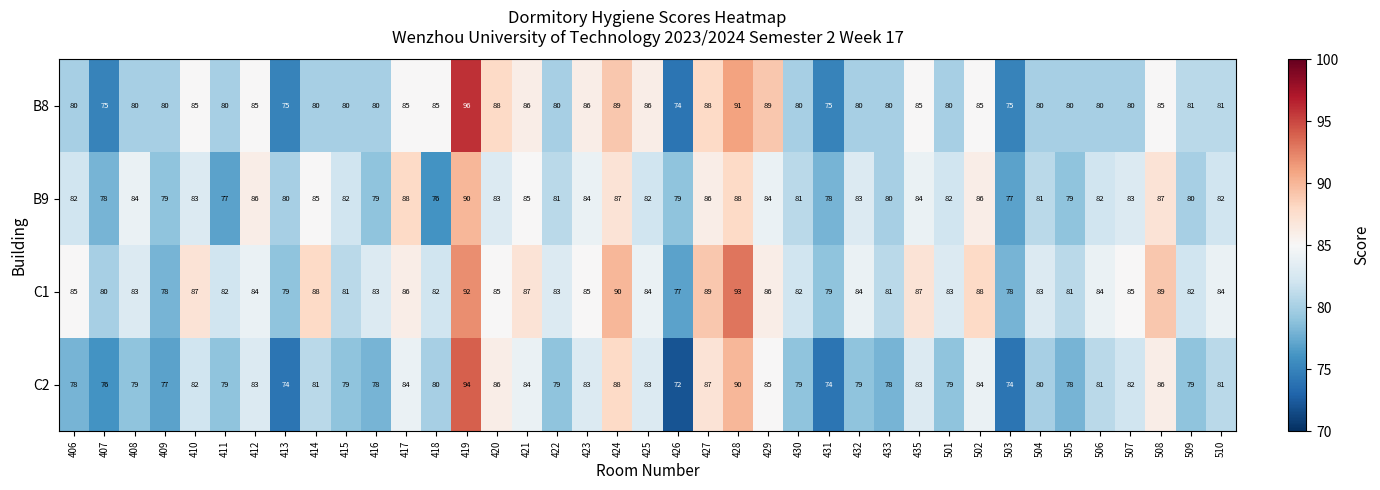

Rank the series by their maximum value, from highest to lowest.

B8, C2, C1, B9